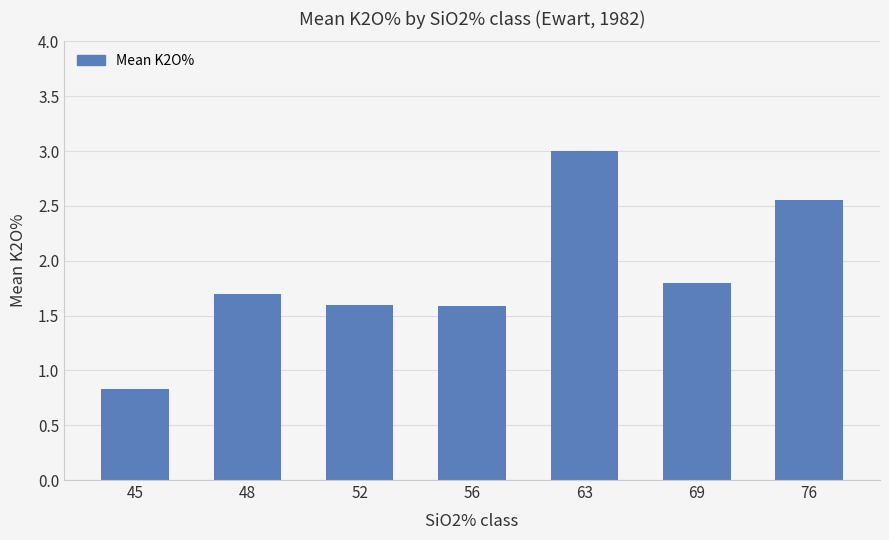

What is the greatest value displayed?

3.0